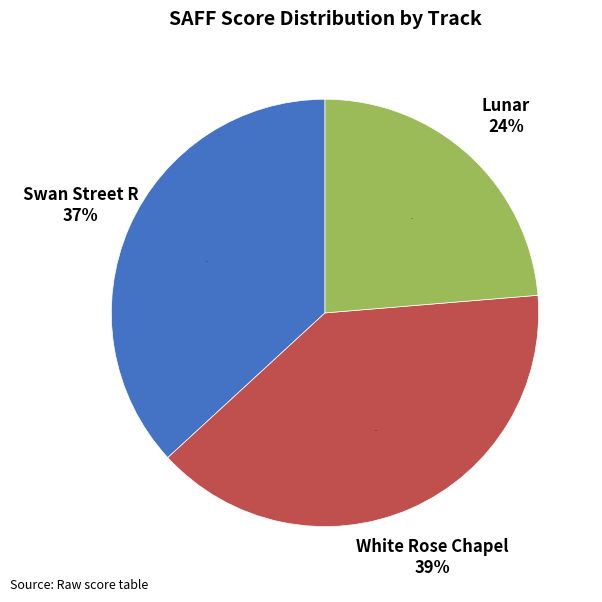

Does White Rose Chapel represent more than half of the total?

No